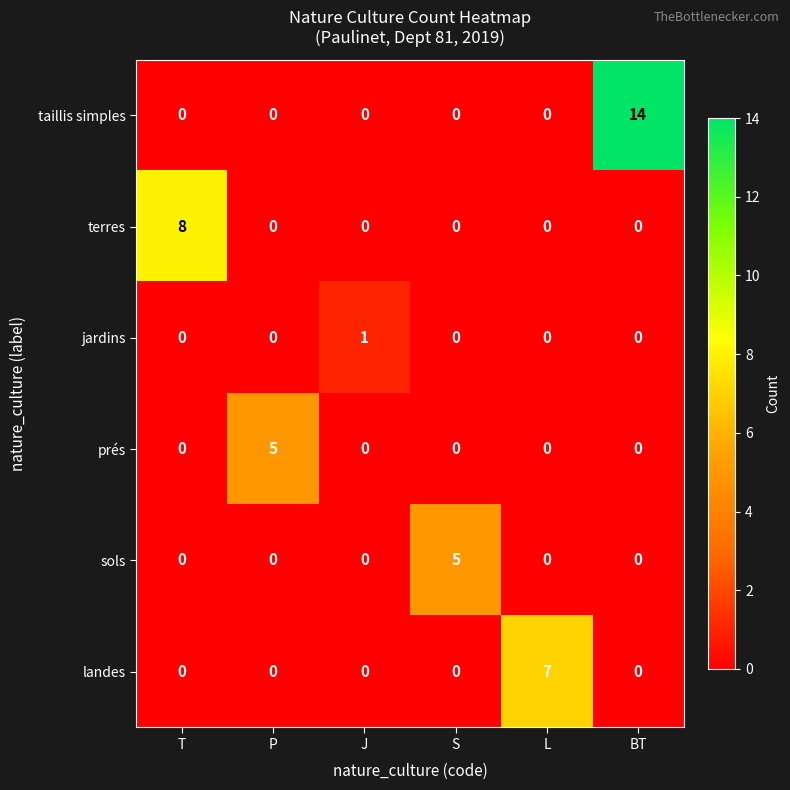

Is it true that terres equals 0 at BT?

True